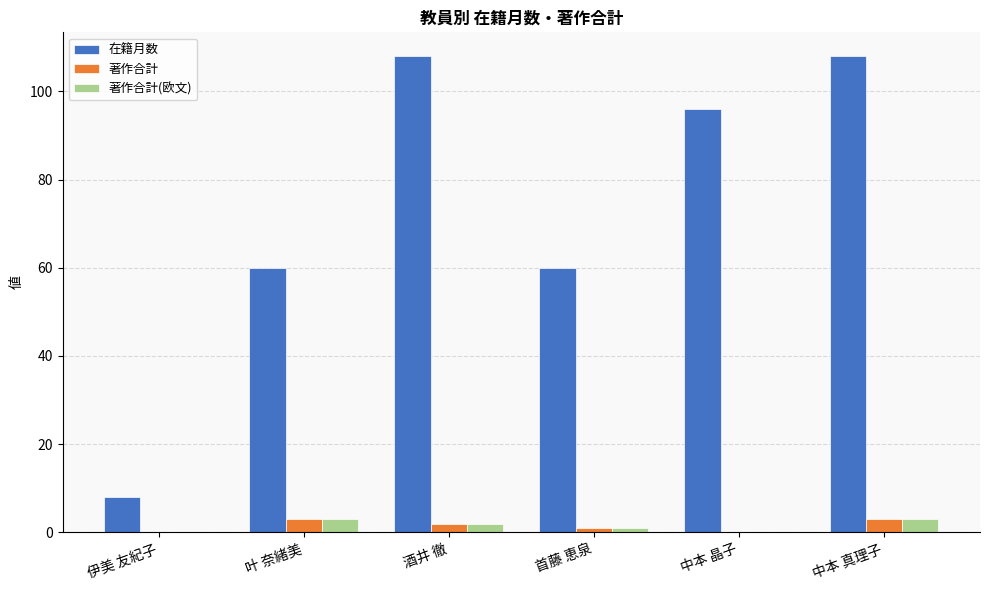

How many series are shown in this chart?

3